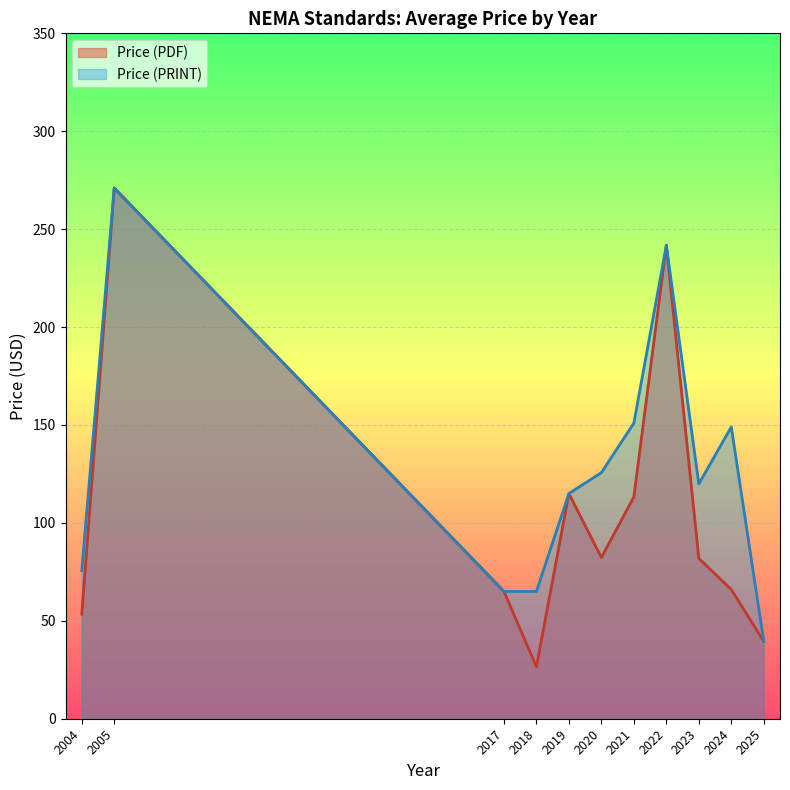

Which category has the highest value in the Price (PDF) series?

2005